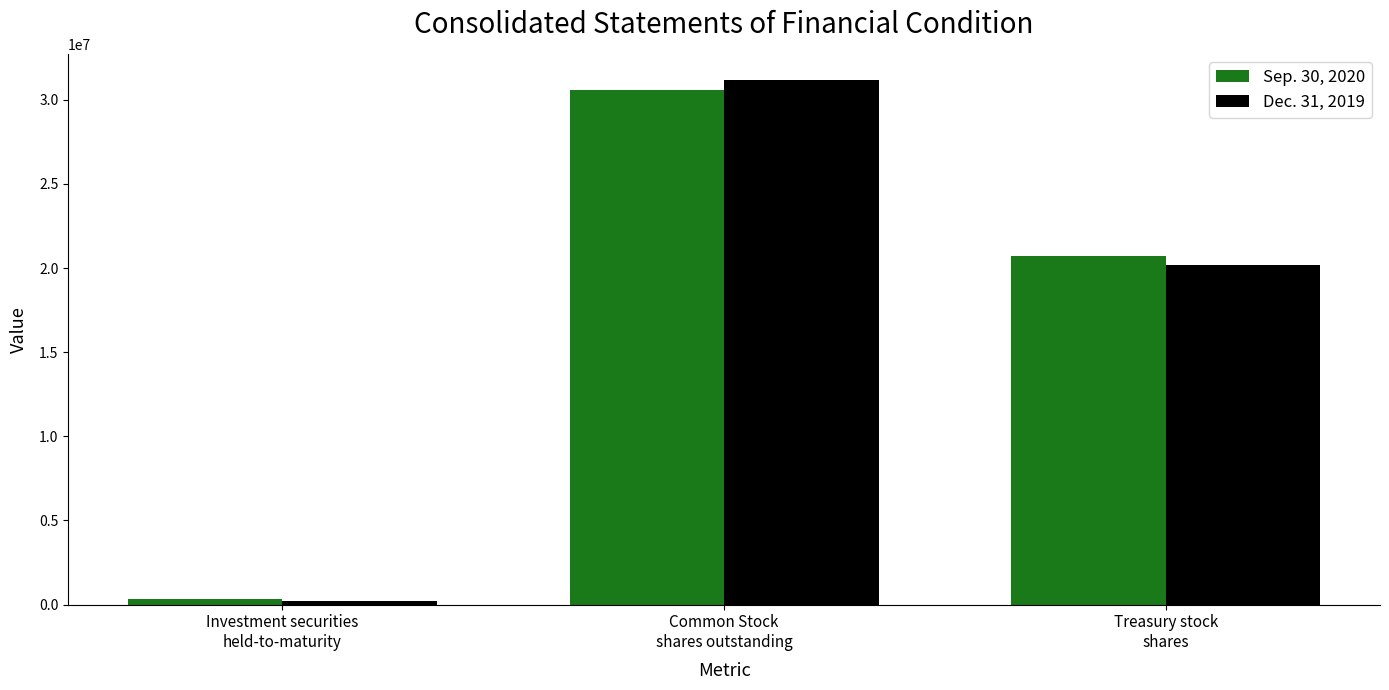

List the series in order of their overall mean, lowest first.

Dec. 31, 2019, Sep. 30, 2020